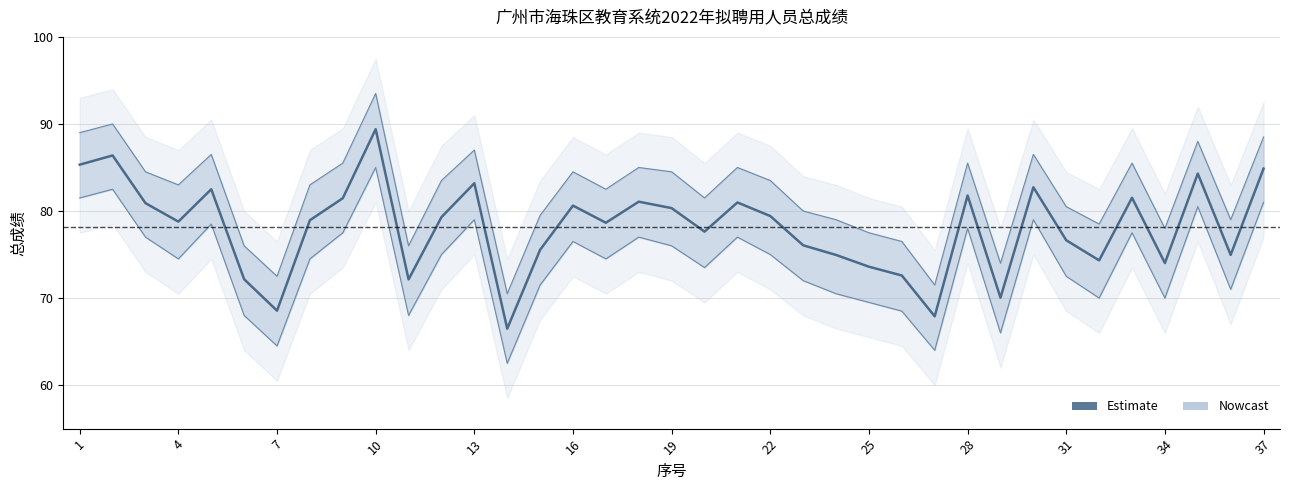

The chart shows a value of 109.3 at 25. True or false?

False